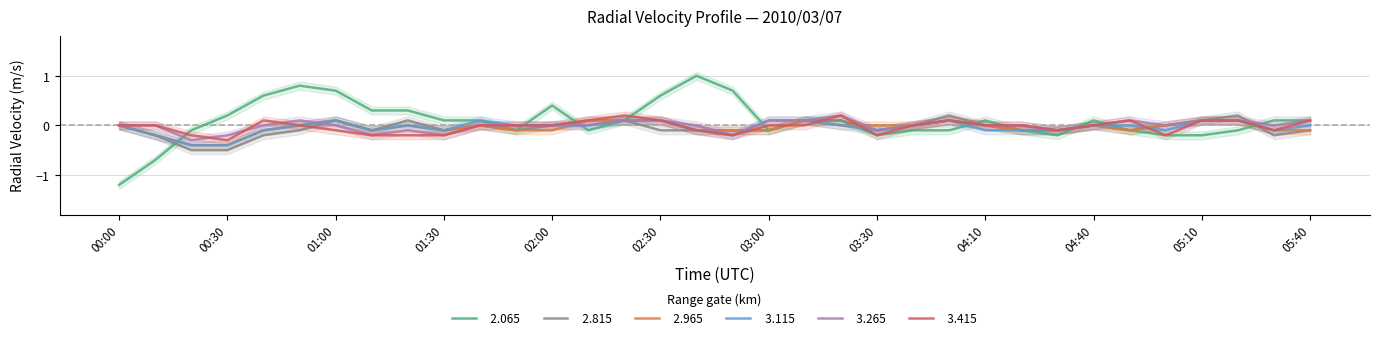

How many times do   3.415 and   2.965 cross each other?

5